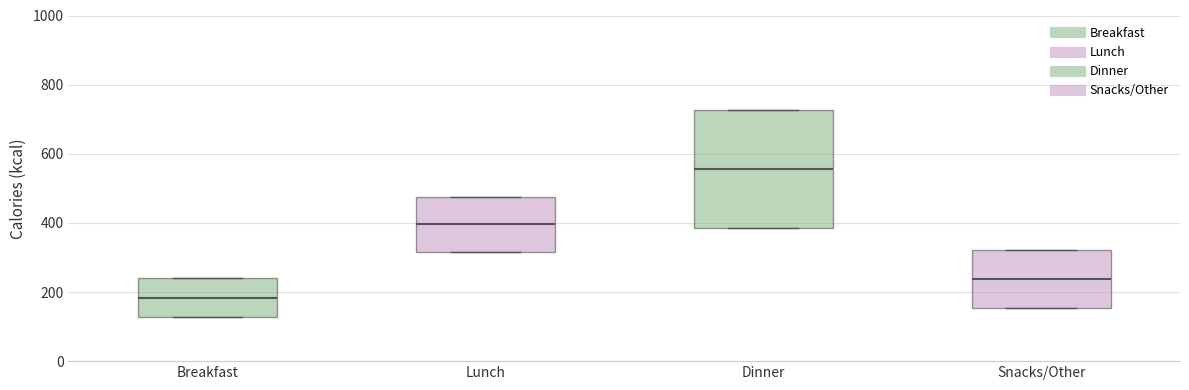

Which box is the tallest, from its lower edge to its upper edge?

Dinner